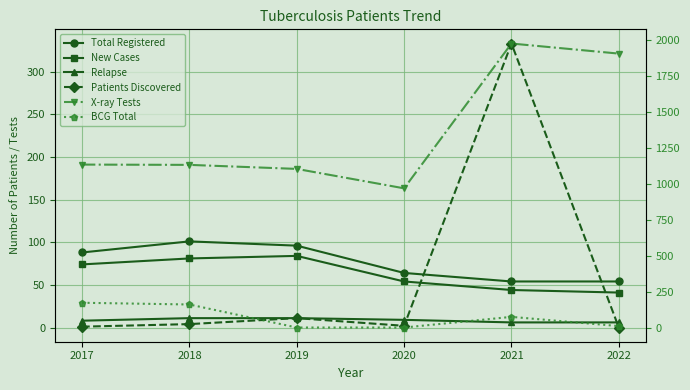

At which label does X-ray Tests reach its peak?

2021